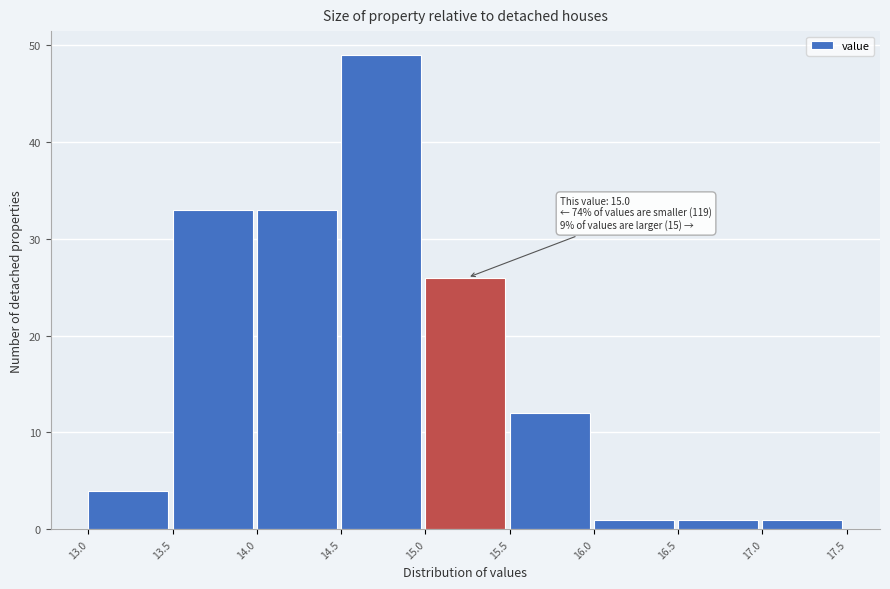

Over which range of the x-axis is the bar tallest?

14.5 to 15.0